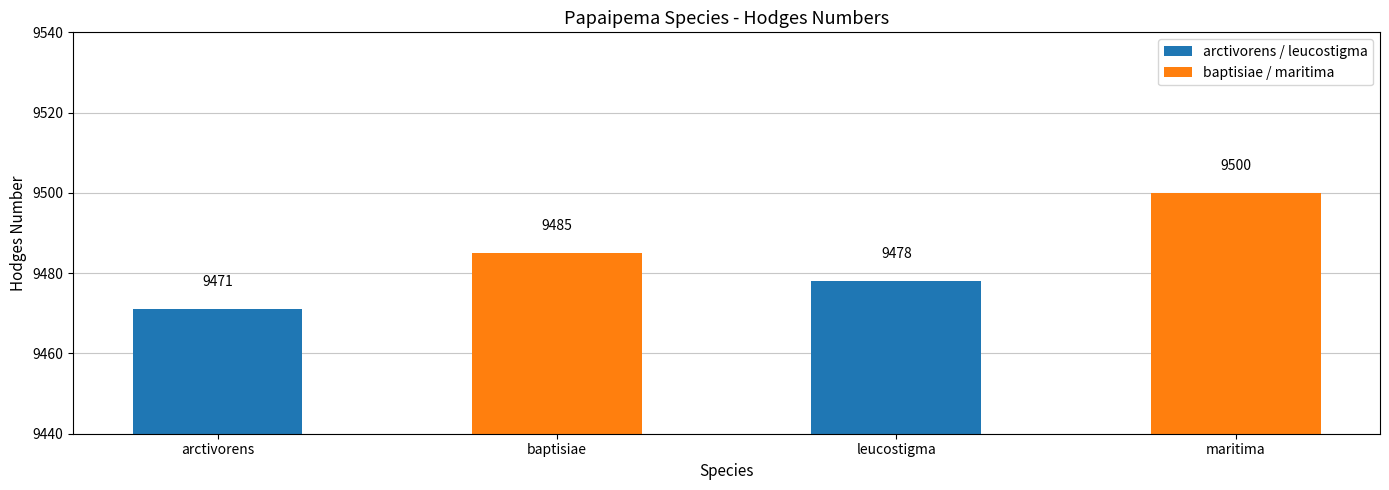

Reading left to right, transcribe all the data shown in this chart.

9471	9485	9478	9500